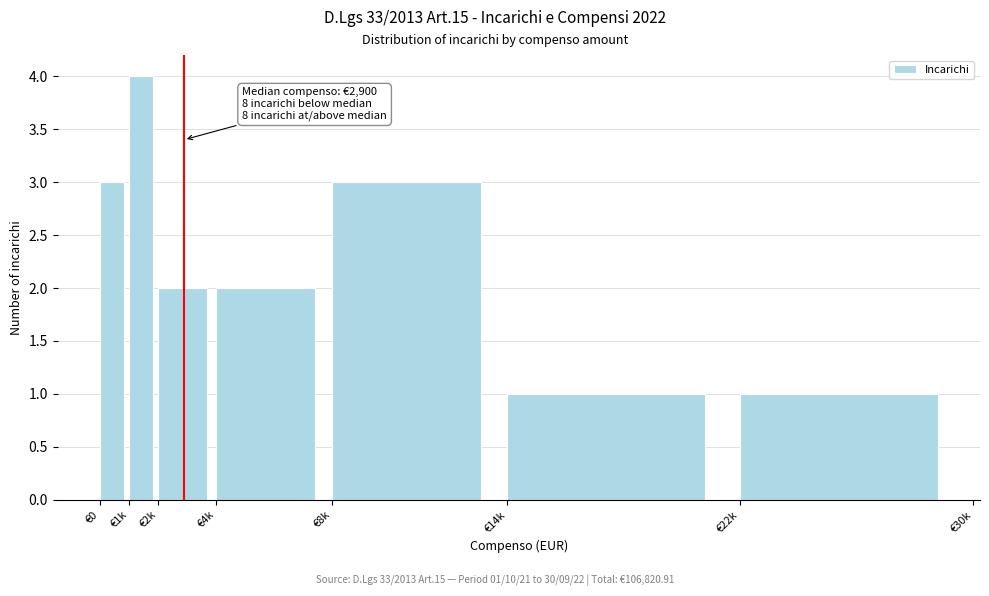

Reading right to left, extract all data points from this chart.

€22k=1	€14k=1	€8k=3	€4k=2	€2k=2	€1k=4	€0=3